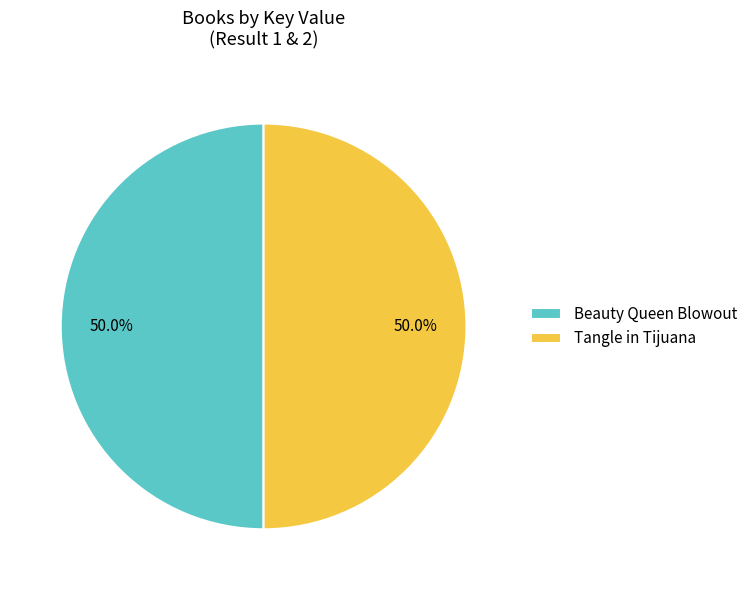

What portion of the pie excludes Beauty Queen Blowout?

50.0%